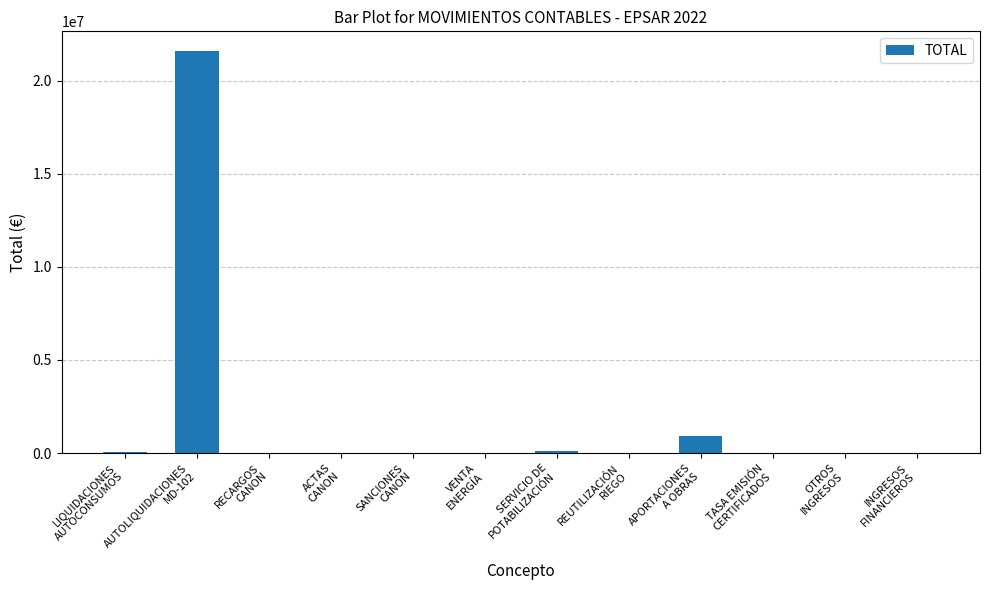

Are the bars grouped side by side (vs. stacked)?

No